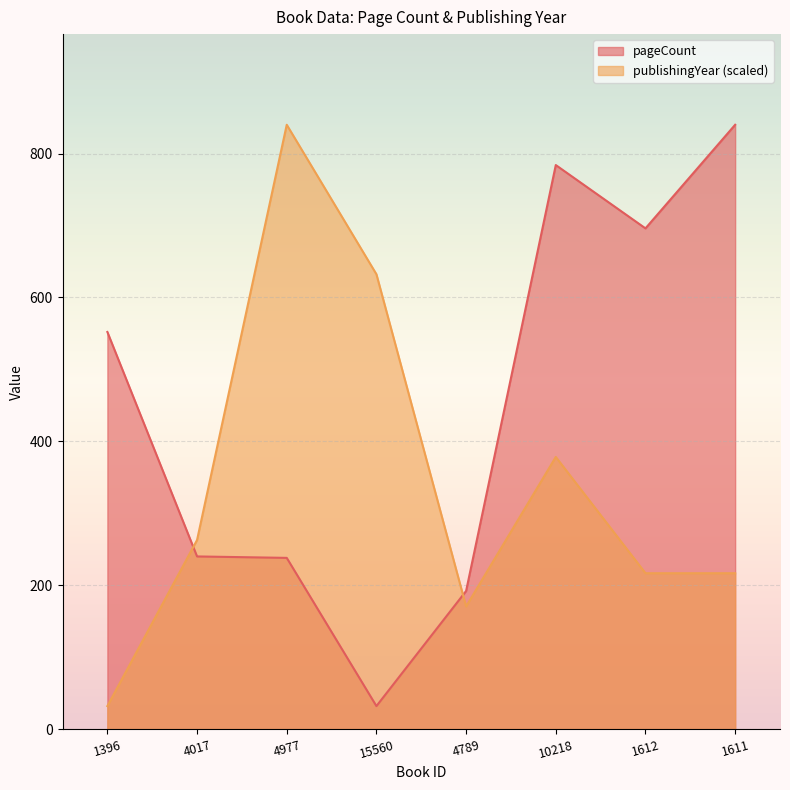

What is the difference between the publishingYear values at 4977 and 4017?

577.1